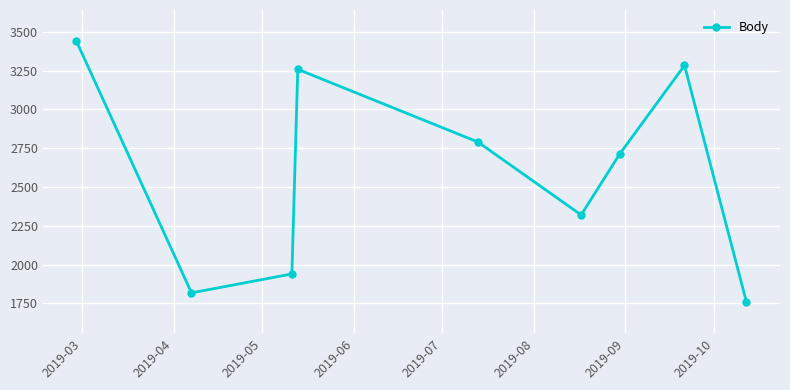

What is the value of the 6th point from the left?

2320